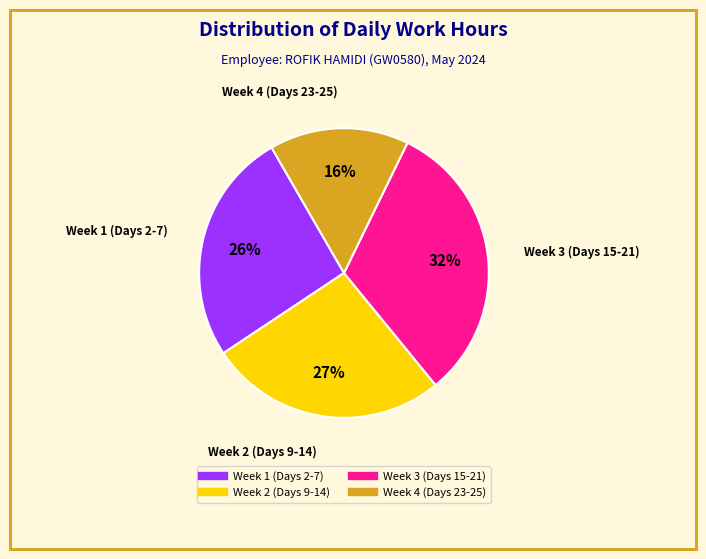

Is there any slice that represents more than half of the pie?

No